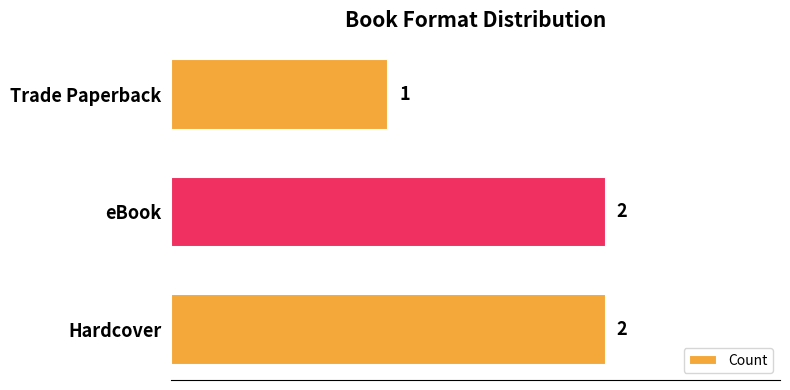

Where is the data nearest to the value 1?

Trade Paperback